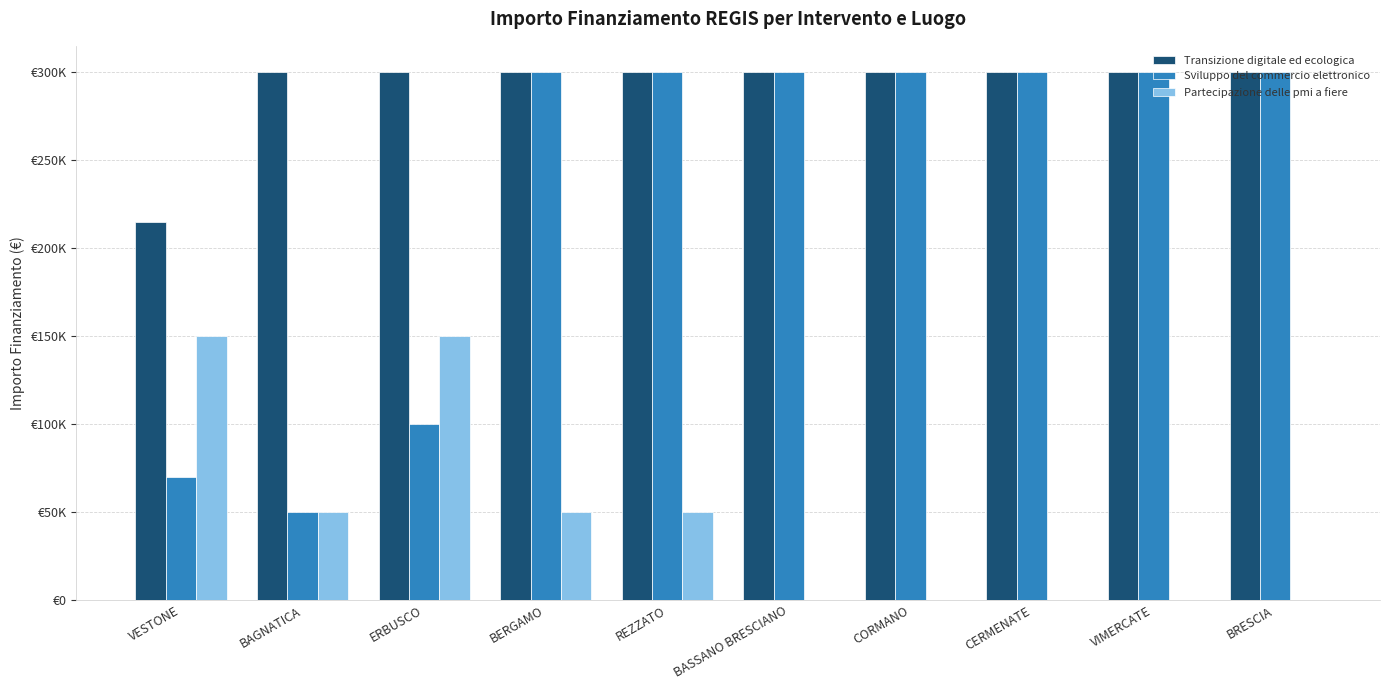

Does the chart contain stacked bars?

No